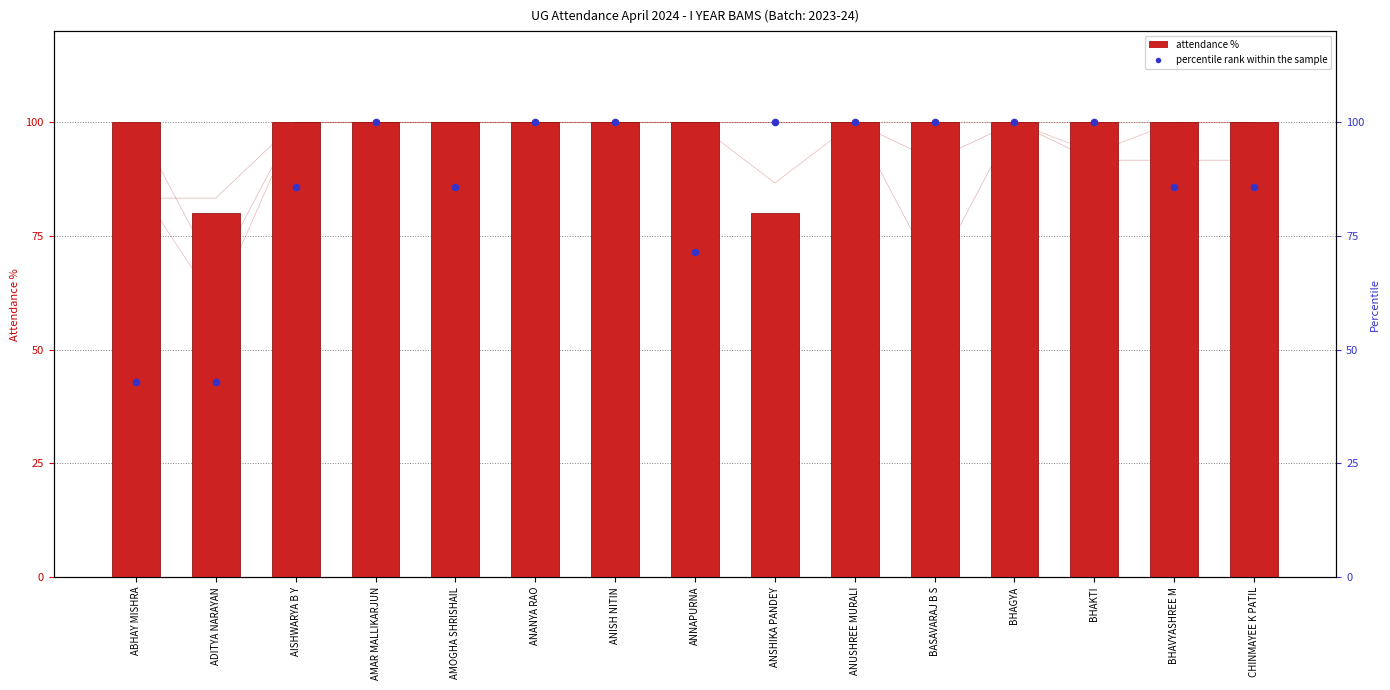

Is the value of SAMHITHA ADHYAYANA [TH] at ANUSHREE MURALI greater than the value of SANSKRIT & AYURVEDA ITHIHAS [TH] at ANANYA RAO?

No